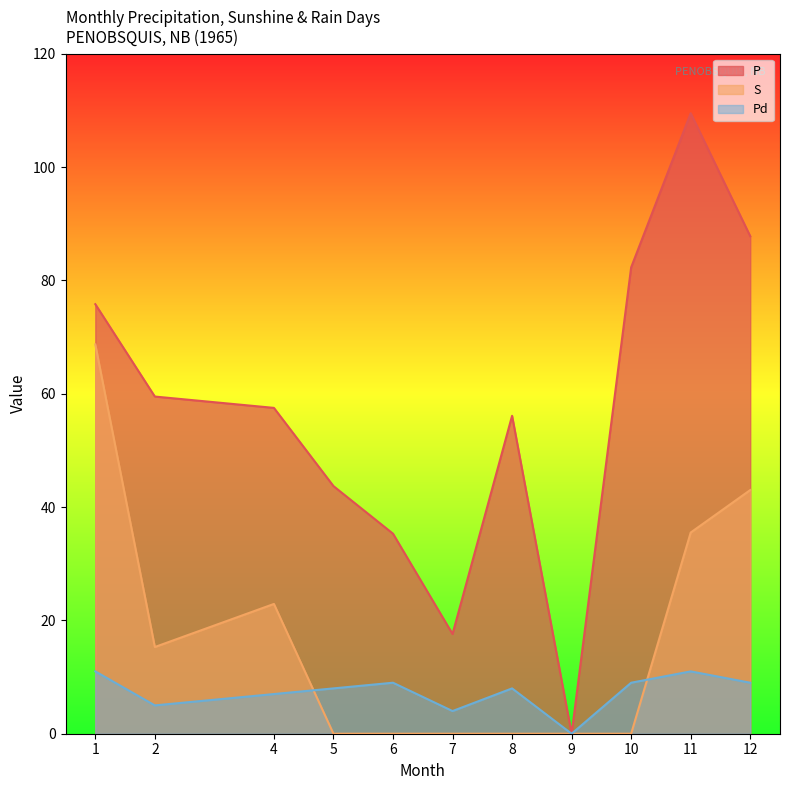

What value does the P series have at 10?

82.3